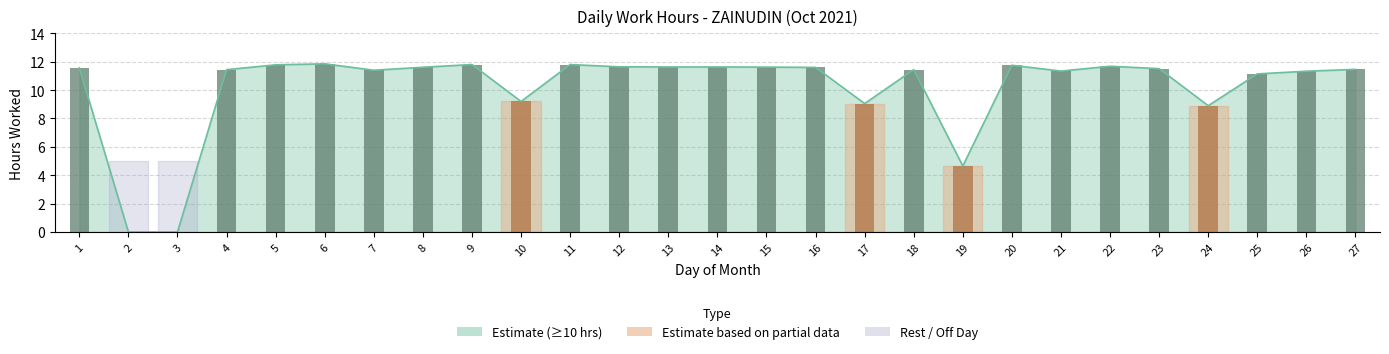

How many values exceed 11?

21